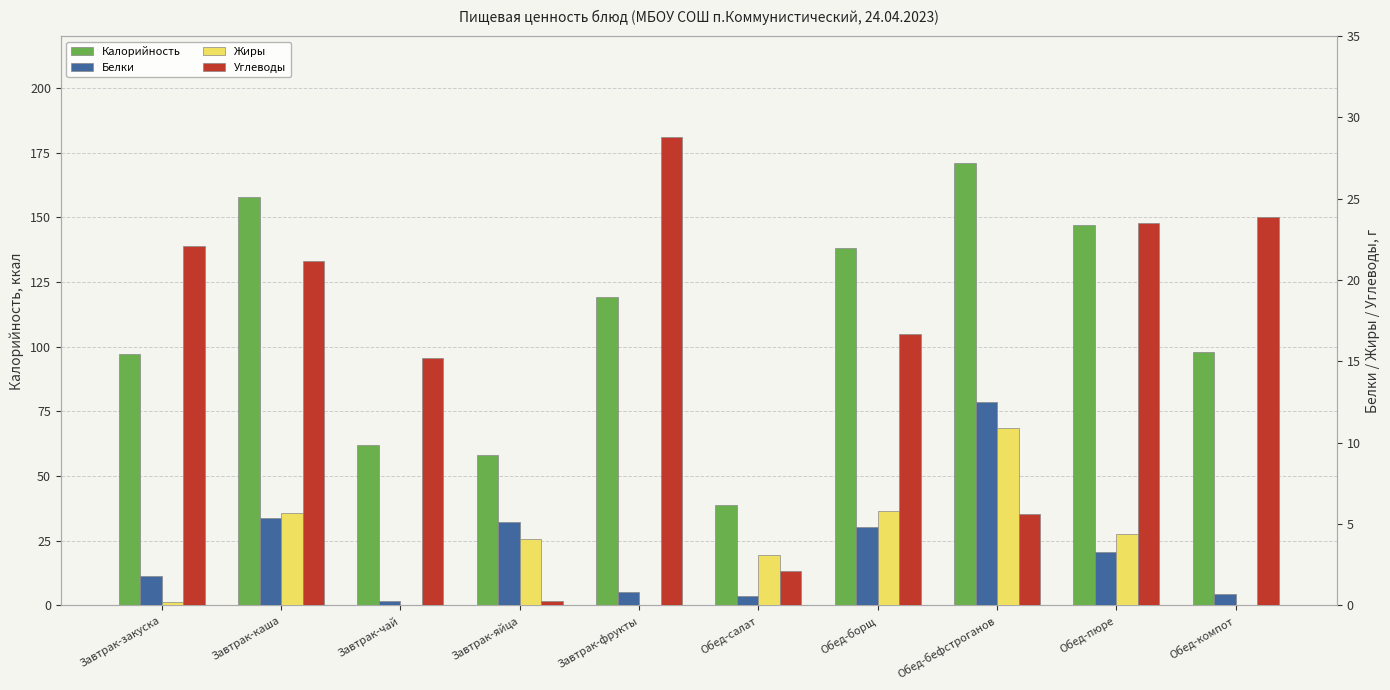

True or false: Белки has a value of 0.3 at Обед-салат.

False